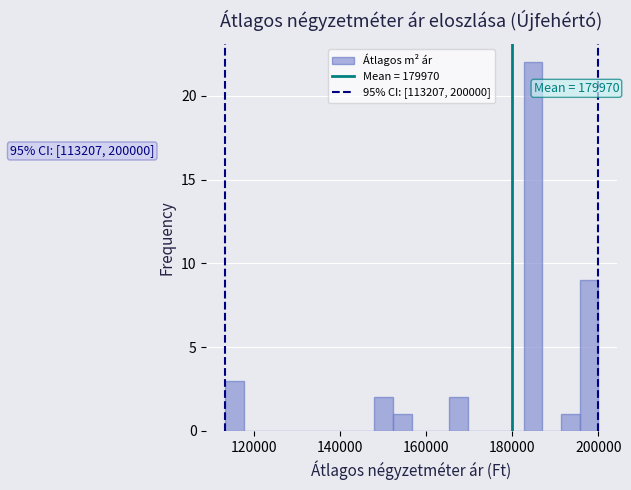

Around what value on the x-axis is the tallest bar? Give the approximate position of its centre, as read against the axis.

184000